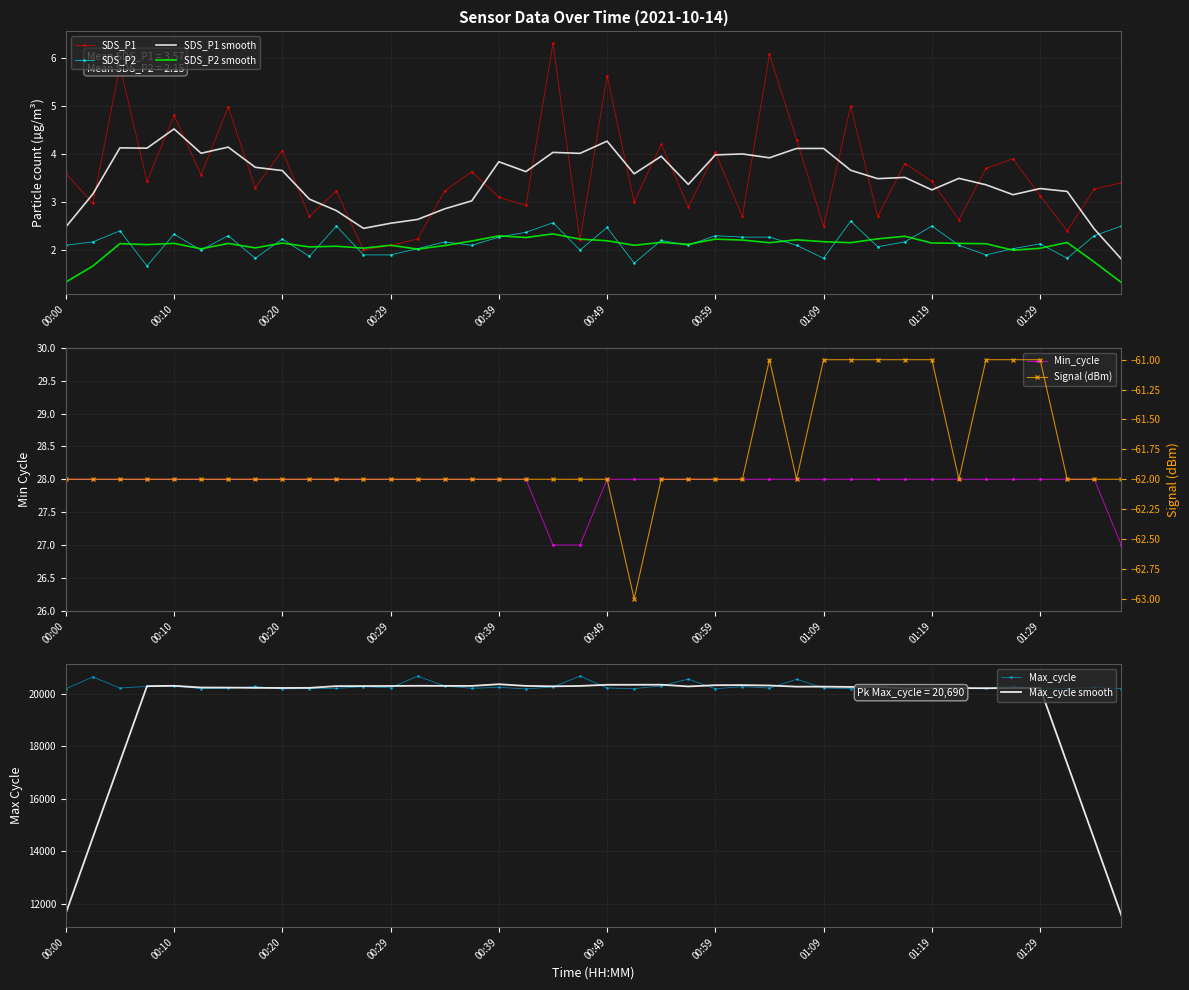

How many Min_cycle values are between 28 and 29?

37